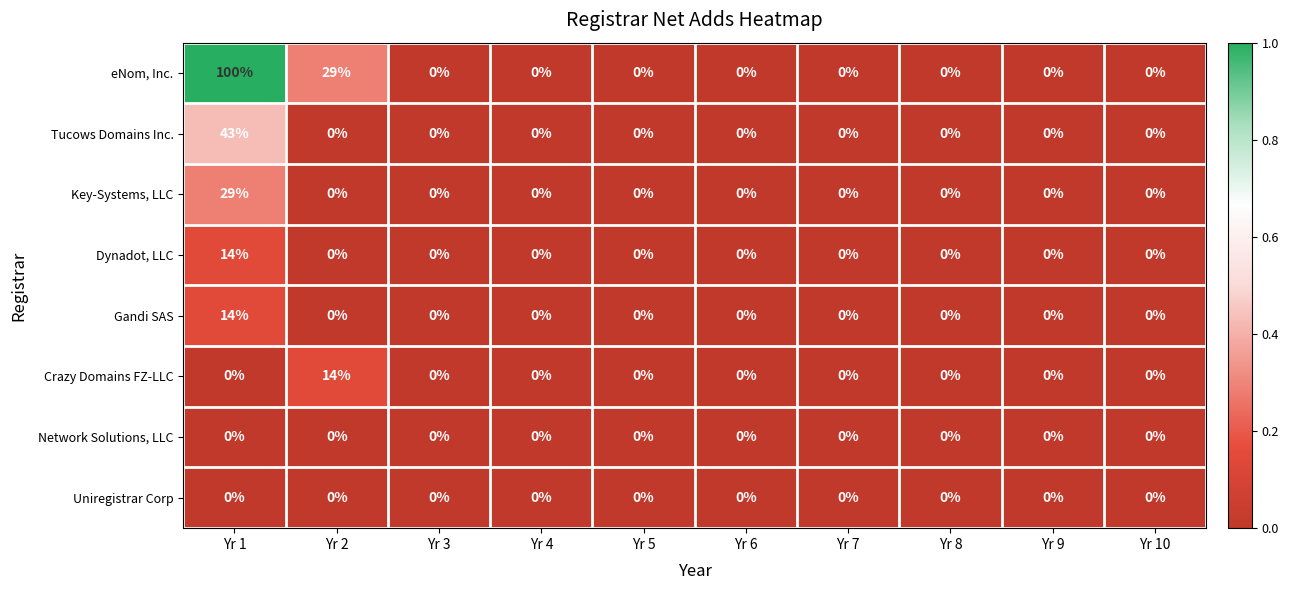

Which series has the largest total across all categories?

eNom, Inc.